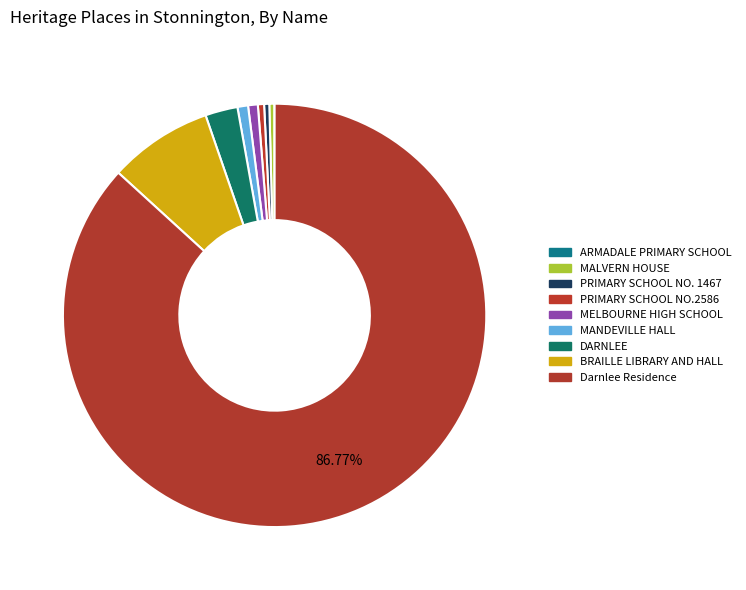

To the nearest percent, what is the average slice percentage?

11%